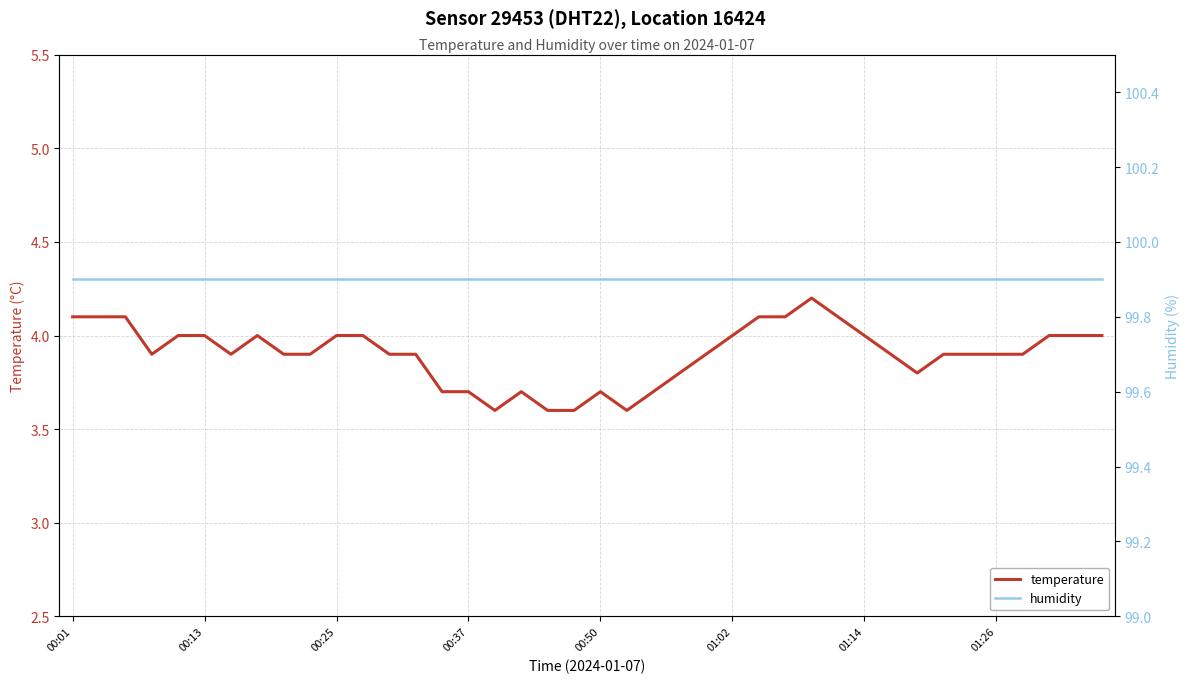

Does the chart display data point markers on the line(s)?

No